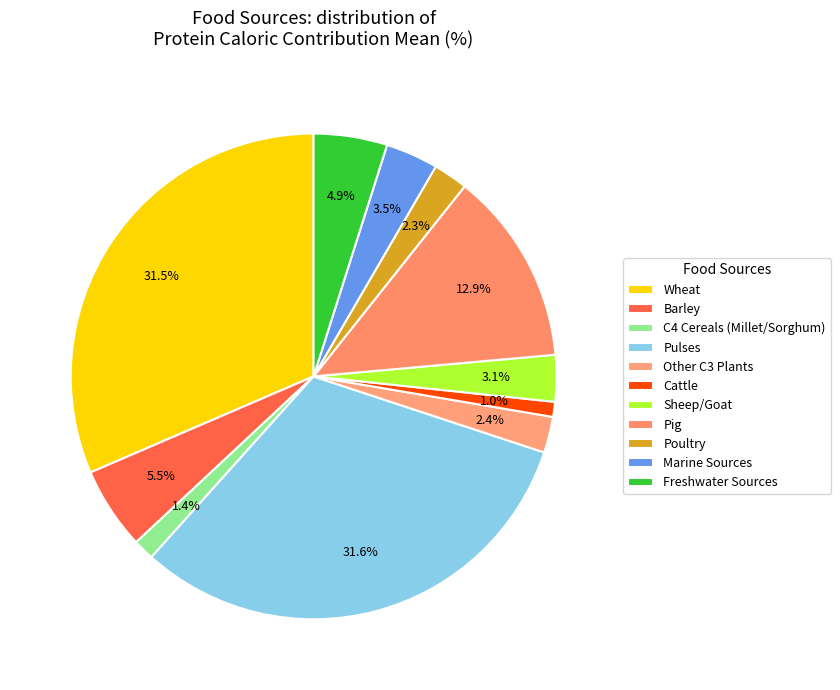

How many segments does this pie chart have?

11